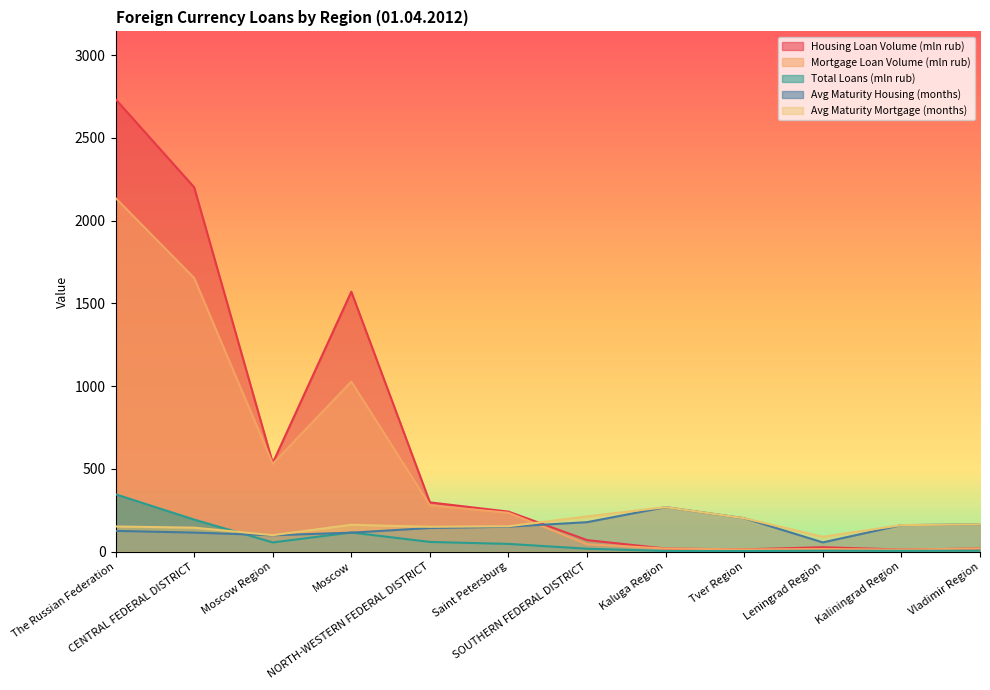

True or false: Total Loans (mln rub) and Housing Loan Volume (mln rub) intersect in this chart.

False